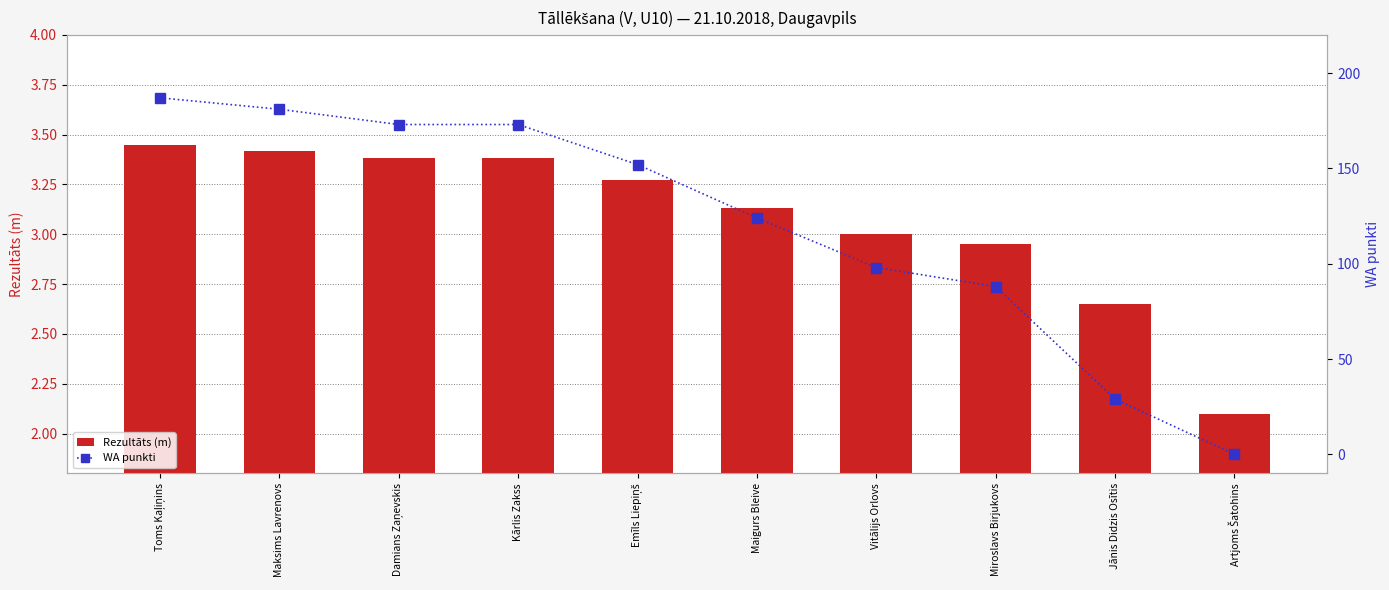

The value of Rezultāts (m) at Maksims Lavrenovs is 5.4. True or false?

False